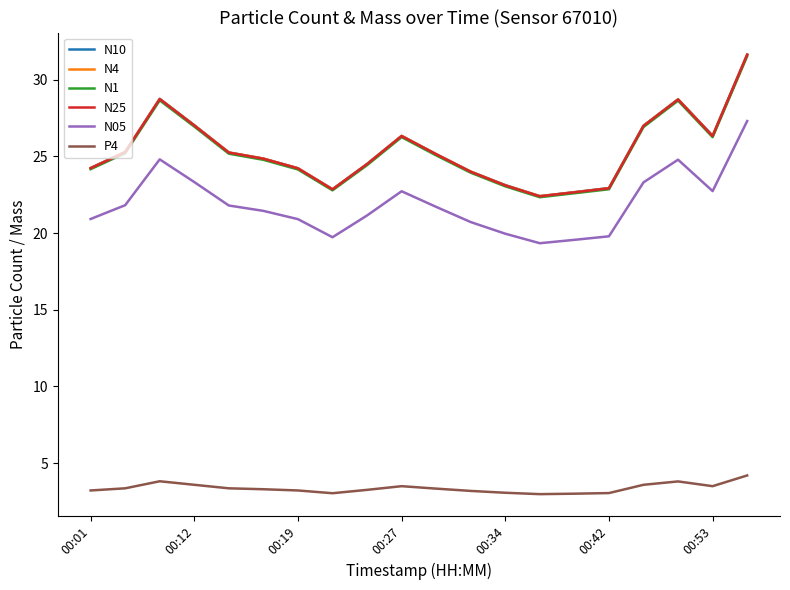

What is the maximum value for N1?

31.5